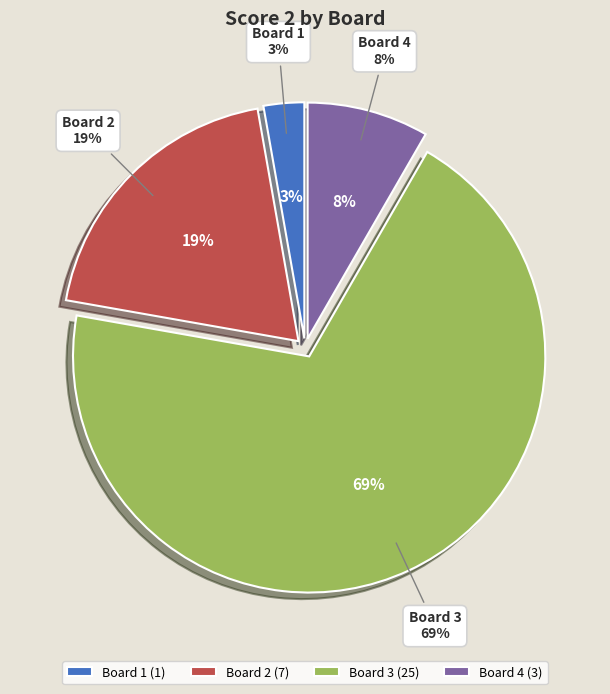

Which has a higher value, Board 3 or Board 1?

Board 3